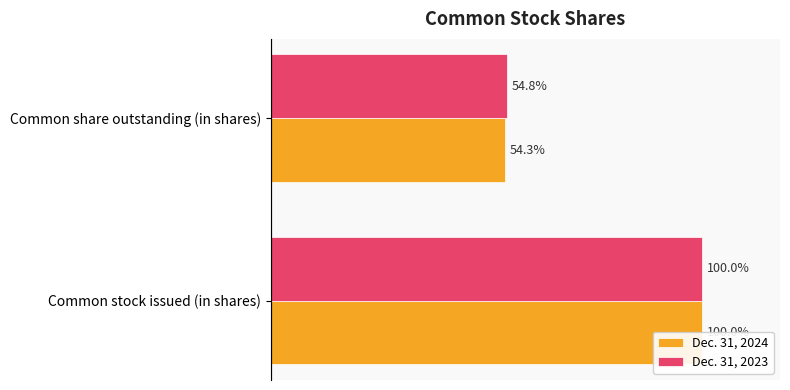

Reading left to right, what are all the values shown in this chart?

Dec. 31, 2024: 0.0=1113018733	0.2=604241260
Dec. 31, 2023: 0.0=1112854806	0.2=609703814